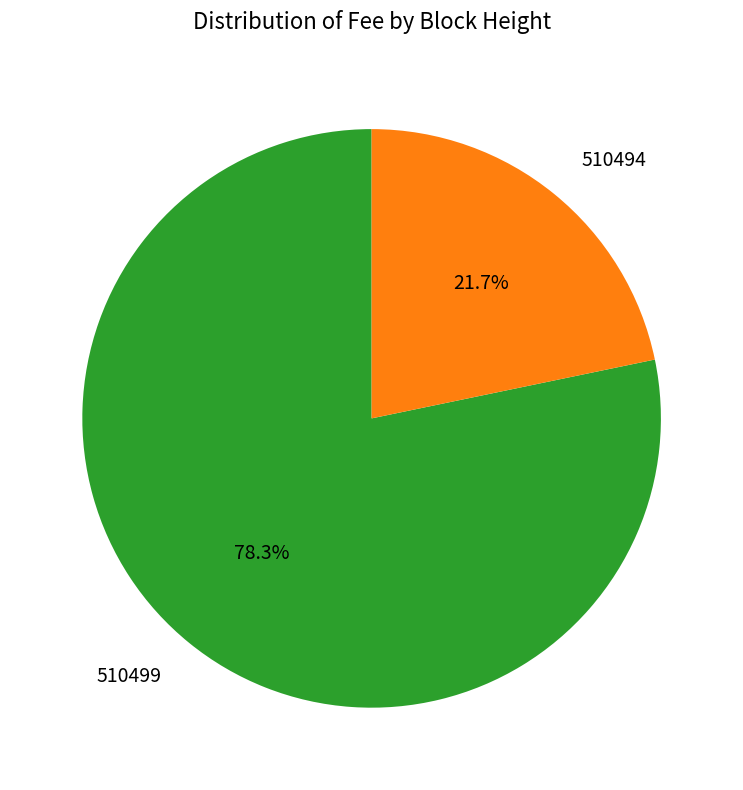

Between 510499 and 510494, which is larger?

510499